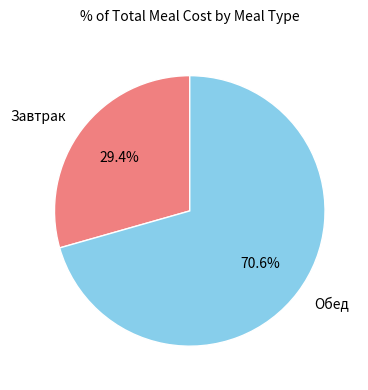

Which slice is the smallest?

Завтрак